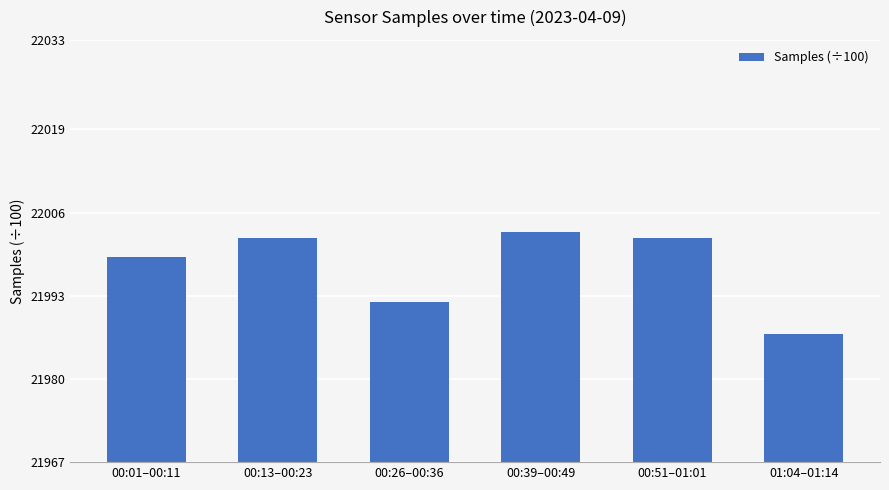

What is the maximum value shown in the chart?

22003